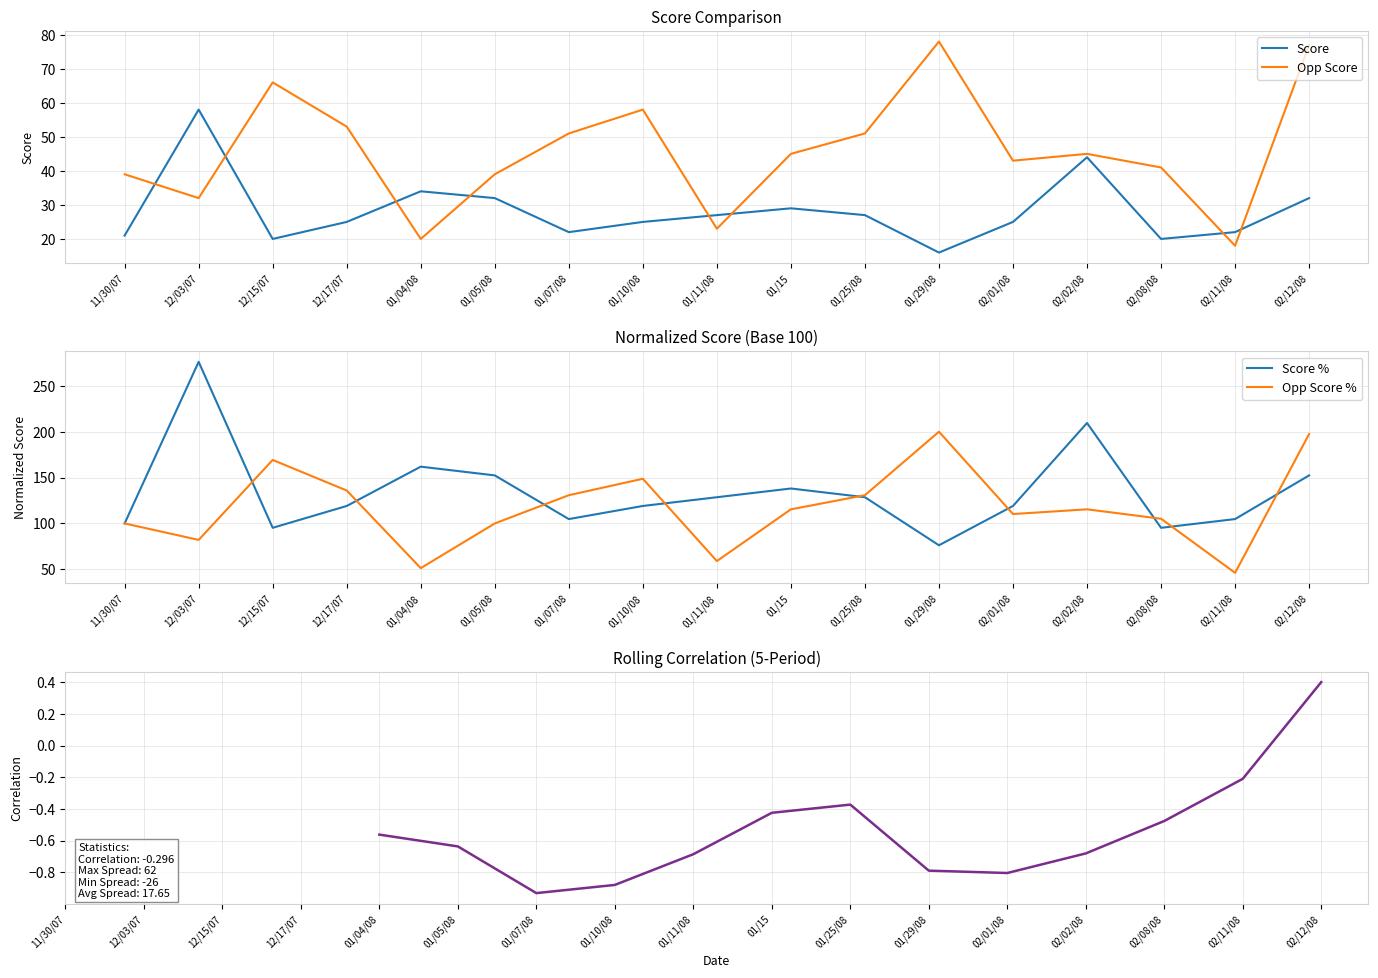

What are all the series names shown in the legend?

Score, Opp Score